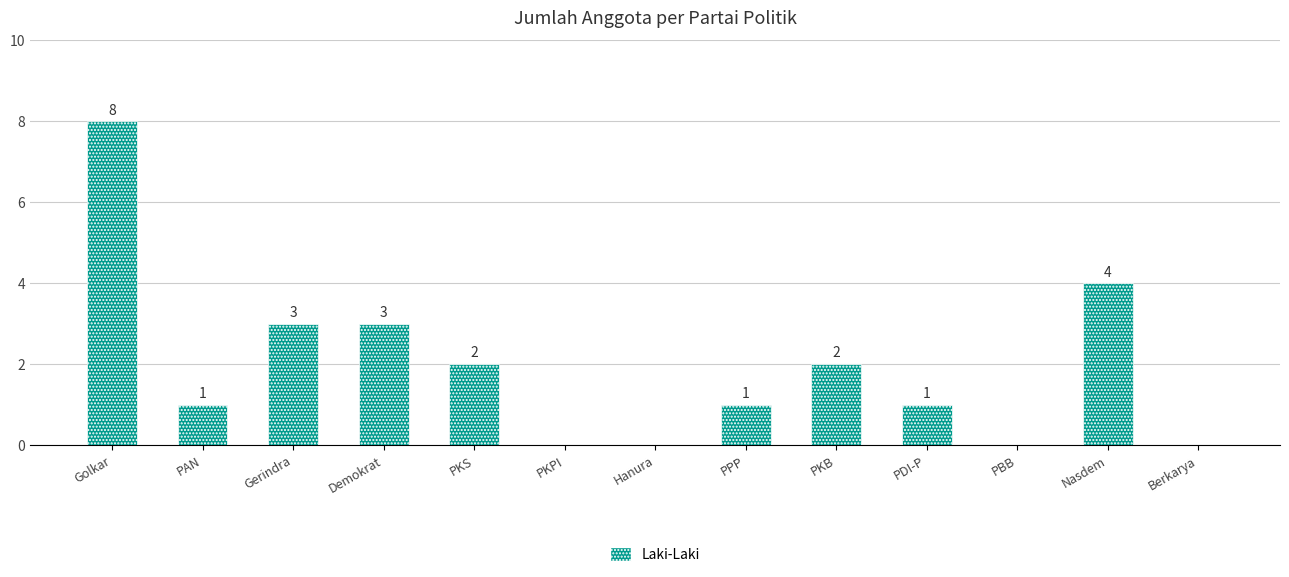

Does the chart contain stacked bars?

No